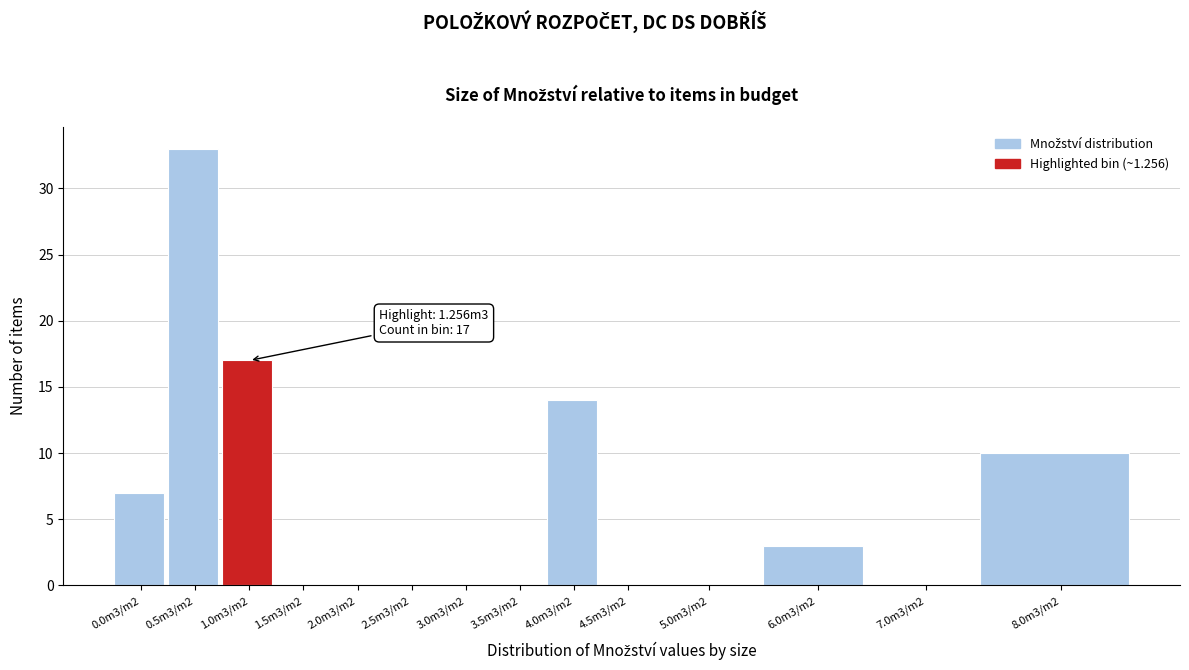

Reading right to left, extract all data points from this chart.

8.0m3/m2=10	7.0m3/m2=0	6.0m3/m2=3	5.0m3/m2=0	4.5m3/m2=0	4.0m3/m2=14	3.5m3/m2=0	3.0m3/m2=0	2.5m3/m2=0	2.0m3/m2=0	1.5m3/m2=0	1.0m3/m2=17	0.5m3/m2=33	0.0m3/m2=7